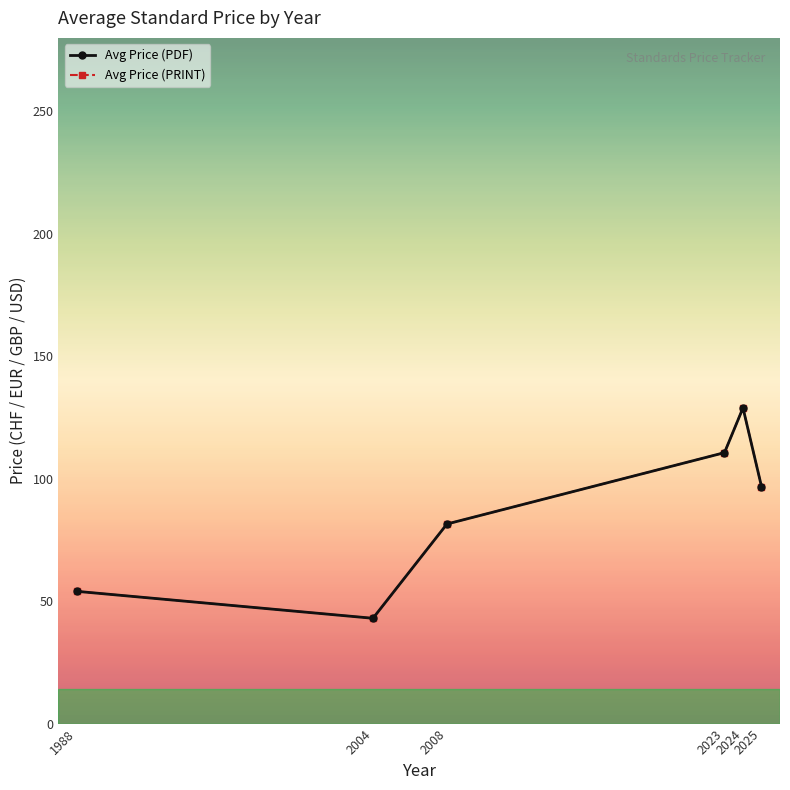

What is the difference between the maximum and minimum values in the Avg Price (PRINT) series?

85.9